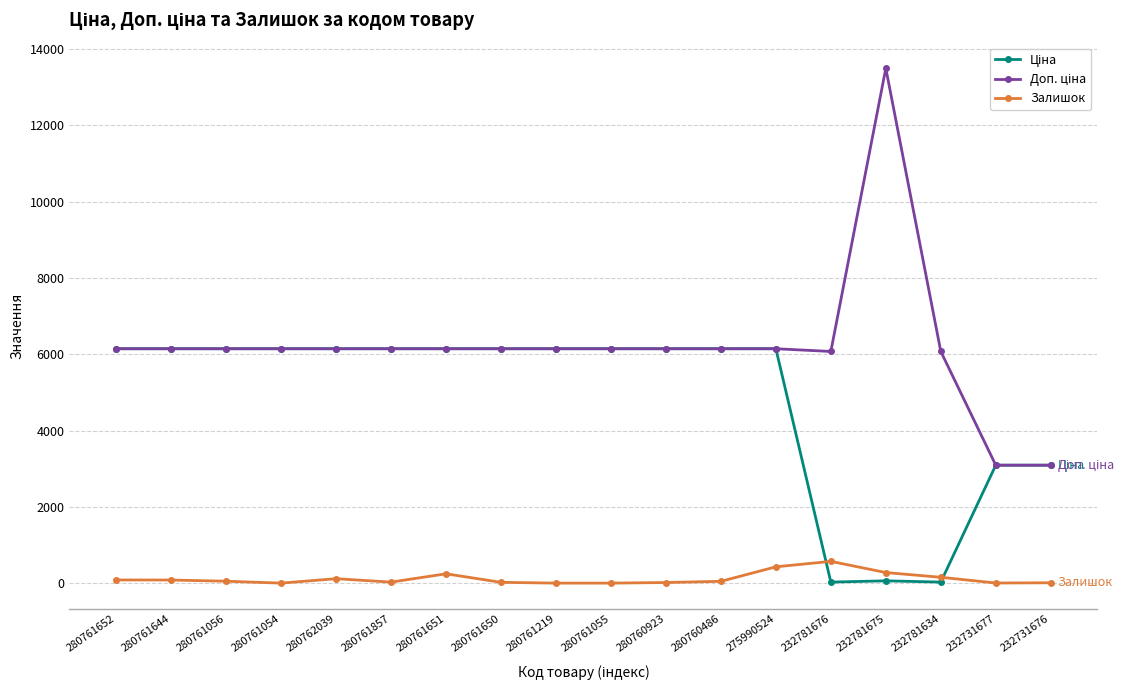

At which category is the sum across all series the highest?

232781675